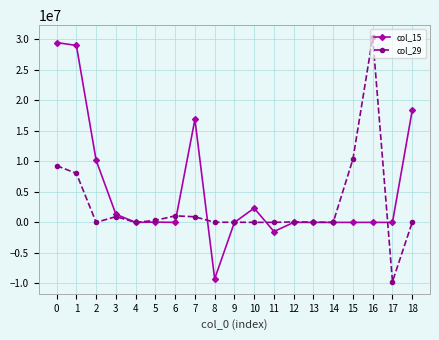

Does the chart display data point markers on the line(s)?

Yes